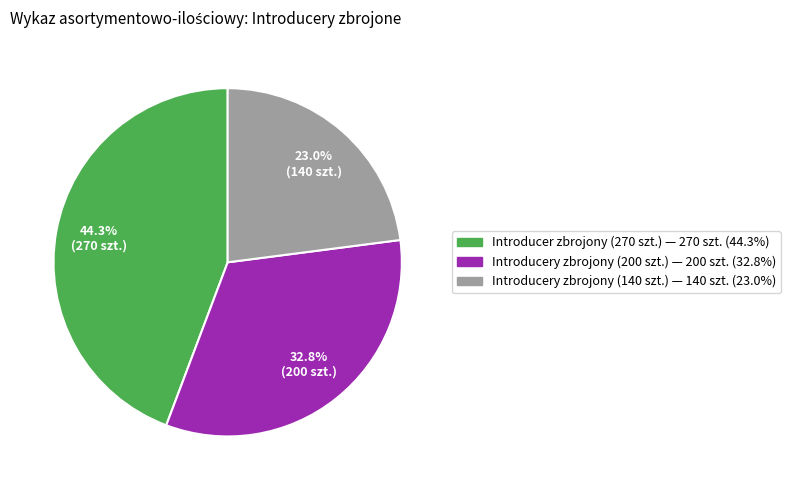

Combined, what portion of the pie is Introducer zbrojony (270 szt.) and Introducery zbrojony (140 szt.)?

67.2%